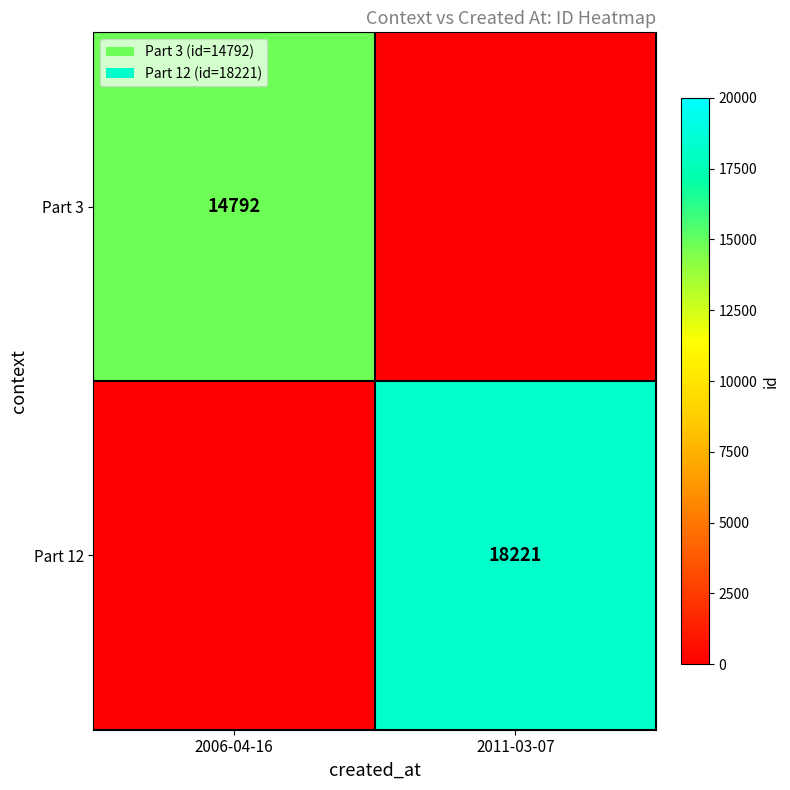

True or false: Part 12 has a value of 18221 at 2011-03-07.

True